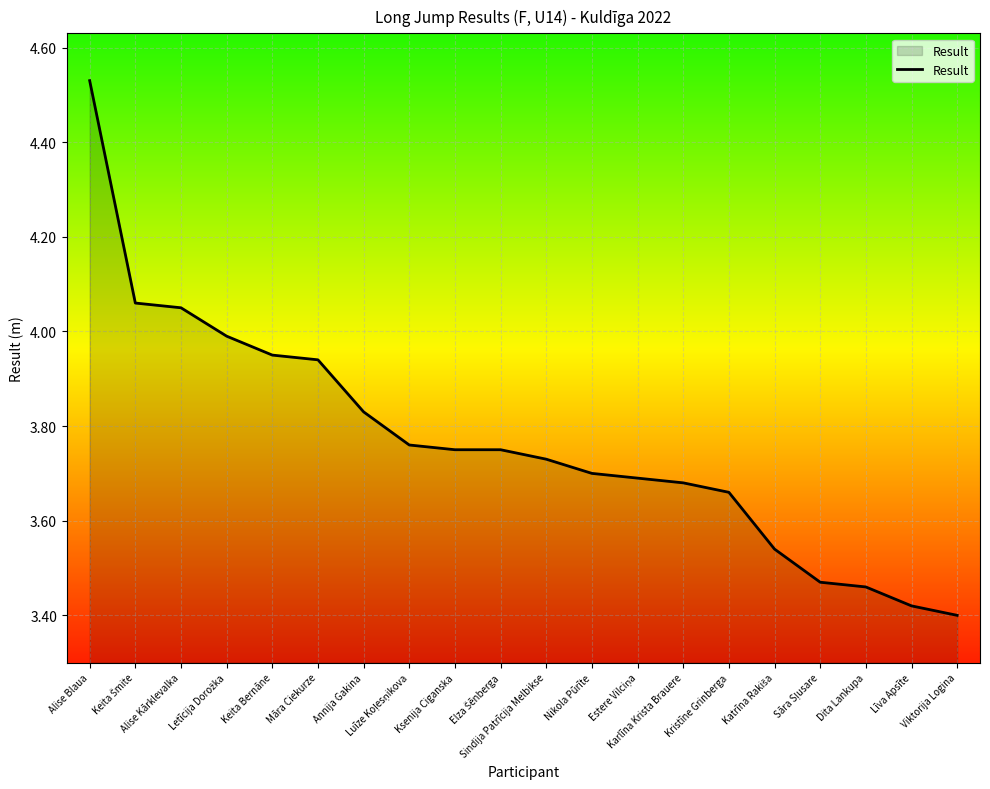

What is the difference between the maximum and minimum values?

1.1